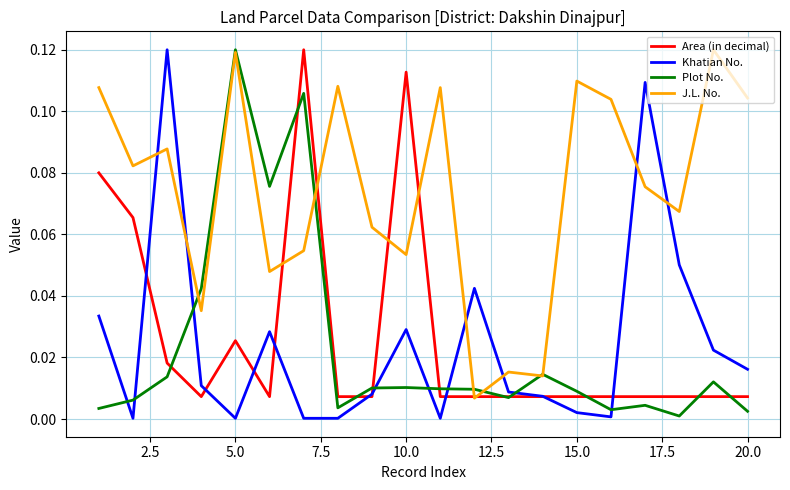

Which series ends up on top after the final intersection of Khatian No. and Plot No.?

Khatian No.